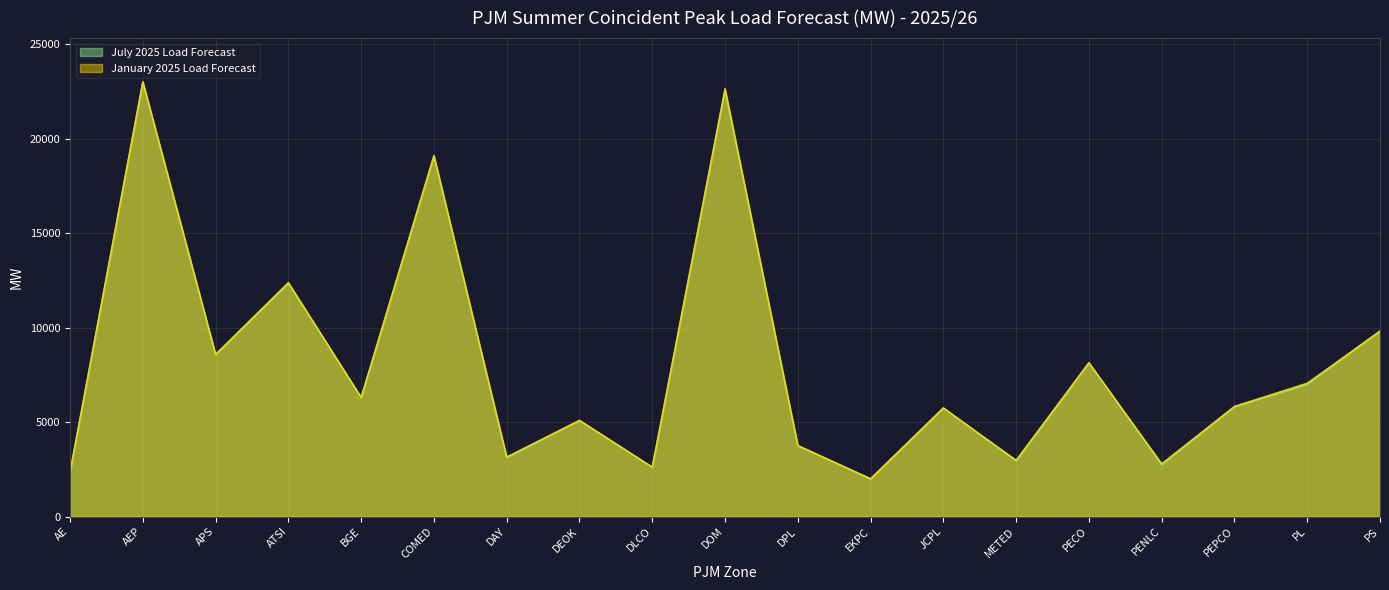

How many interior local valleys does the January 2025 Load Forecast series have?

7